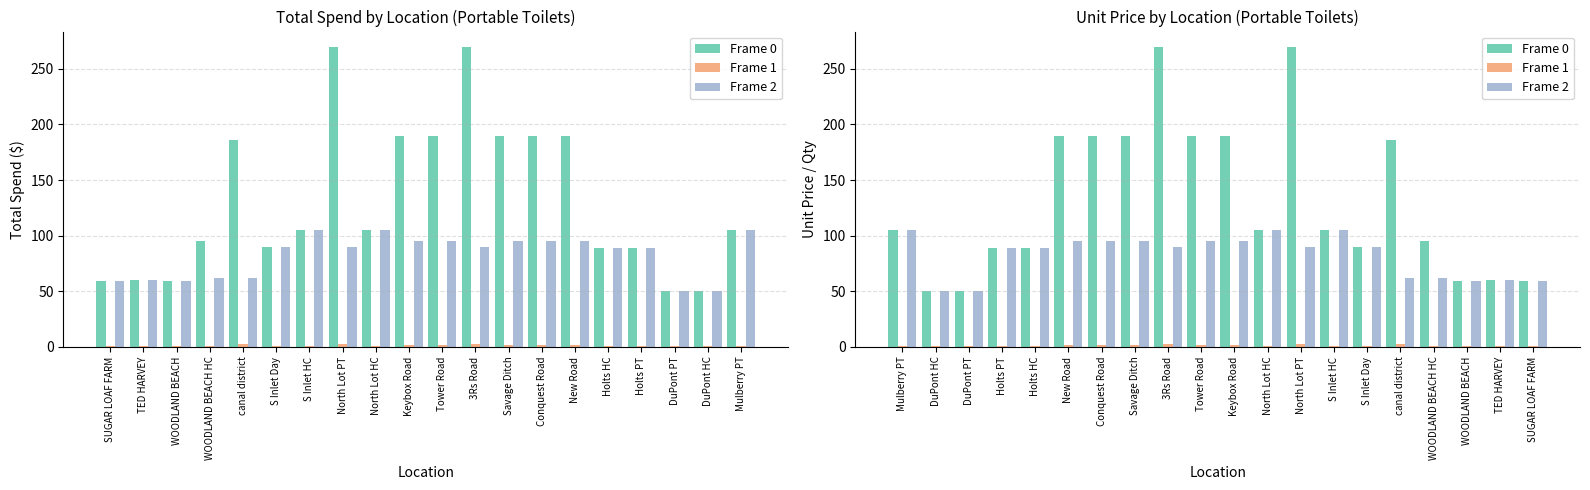

What is the sum of the Frame 2 values at S Inlet Day and Savage Ditch?

185